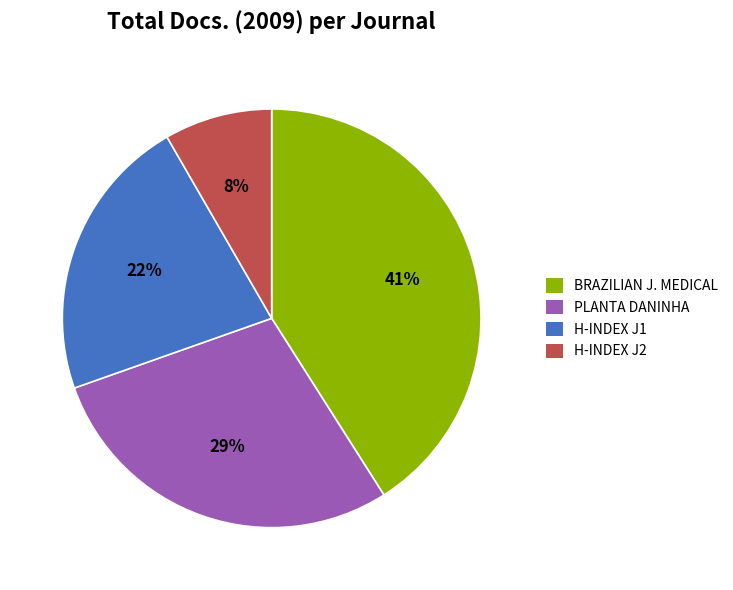

Is there any slice that represents more than half of the pie?

No